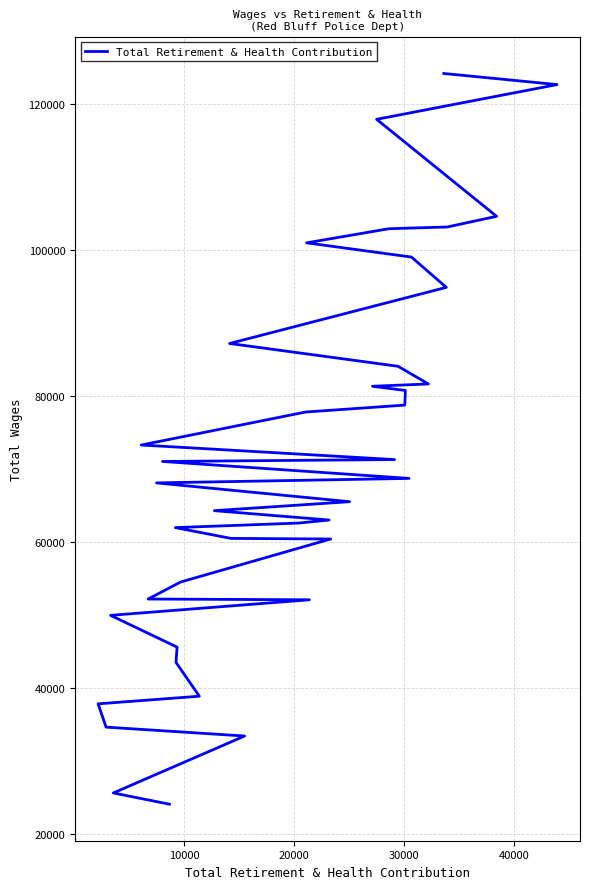

The chart shows a value of 137120 at 28. True or false?

False